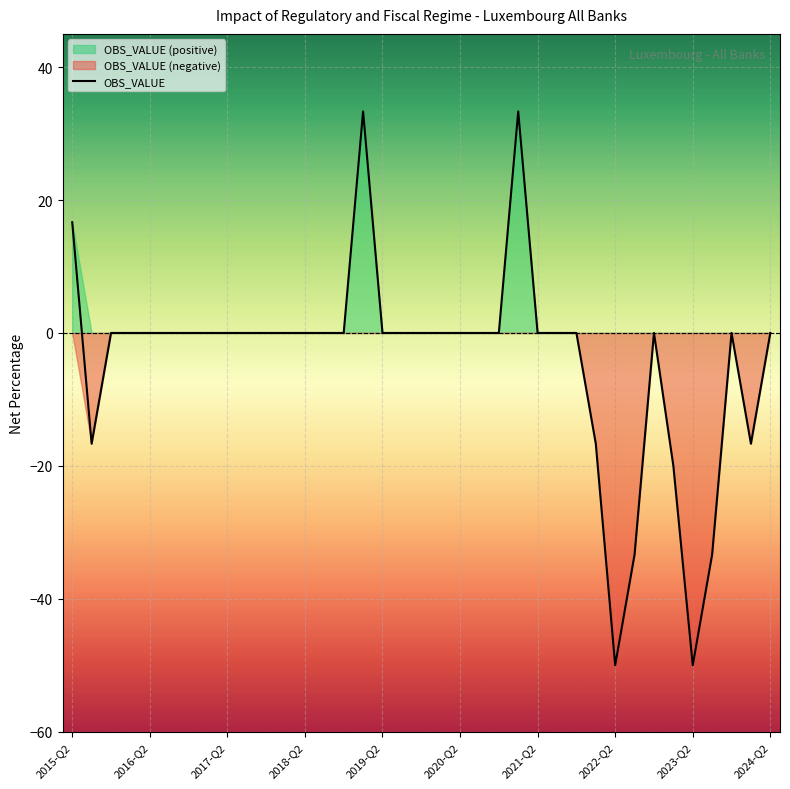

What is the difference between the values at 2024-Q2 and 31?

20.0